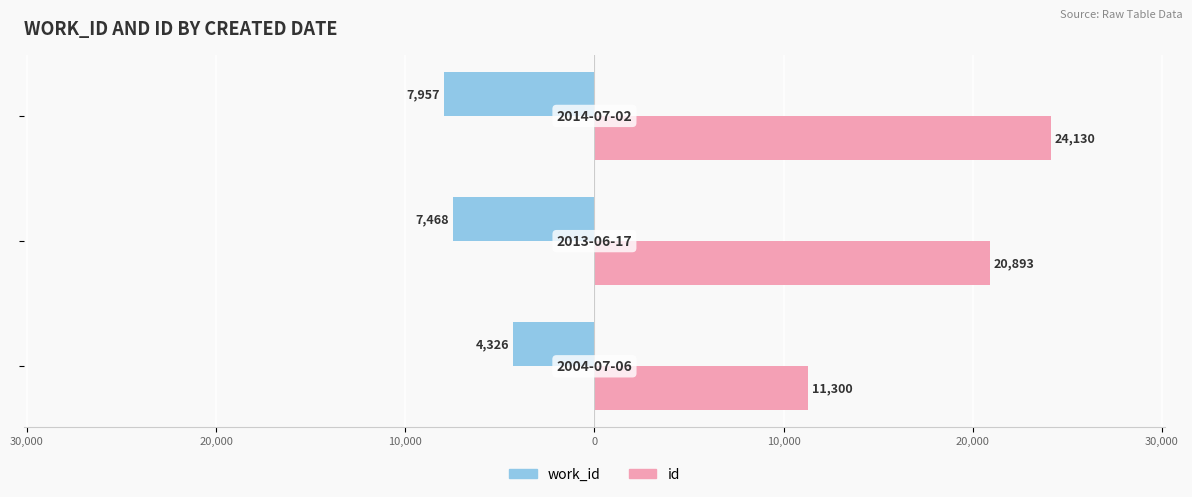

What are all the series names shown in the legend?

work_id, id